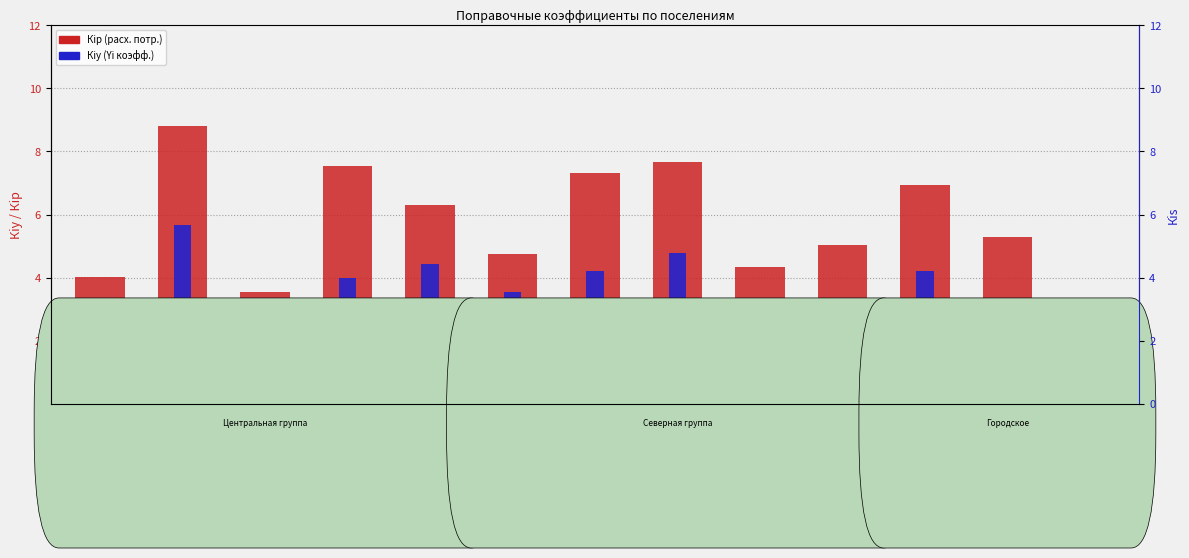

List the labels in order of Кip (поправочный коэфф. расх. потр.) value, smallest first.

Москаленское, Екатериновское, Алексеевское, Роднодолинское, Ильичевское, Тумановское, Шевченковское, Ивановское, Элитовское, Краснознаменское, Звездинское, Новоцарицынское, Гвоздевское